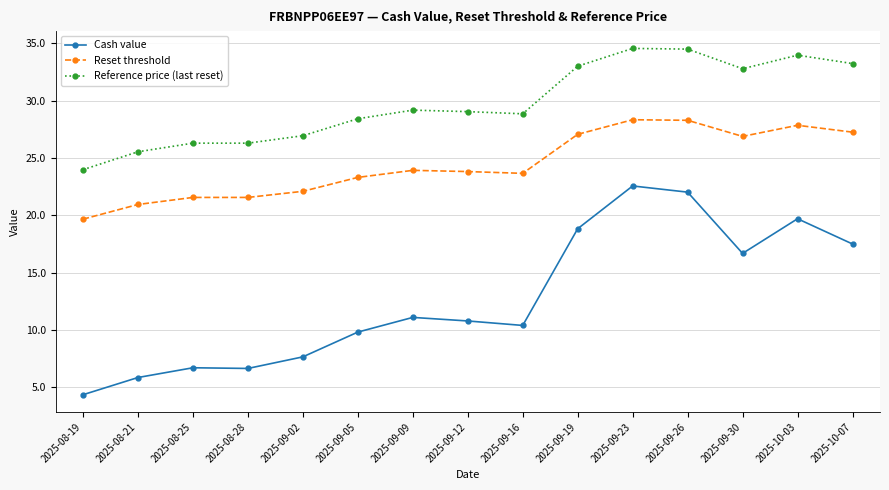

Rank the series at 2025-09-26 from highest to lowest value.

Reference price (last reset), Reset threshold, Cash value